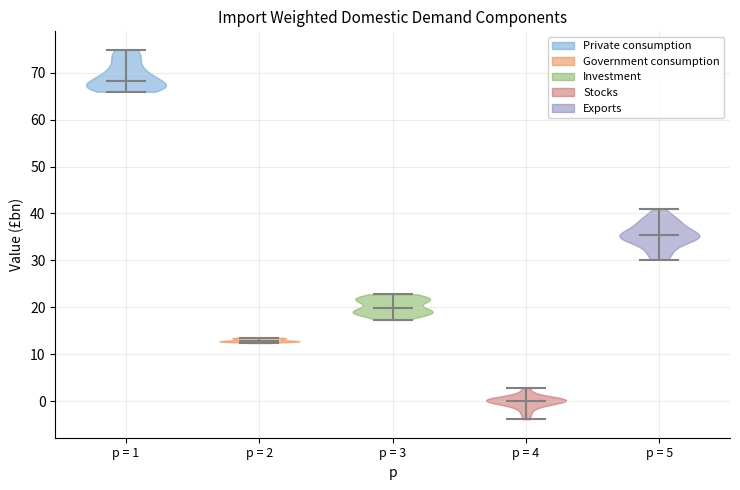

What is the lowest point the violin for p = 2 reaches on the y-axis? The values are not printed on the chart, so give them approximately, as read against the axis.

12